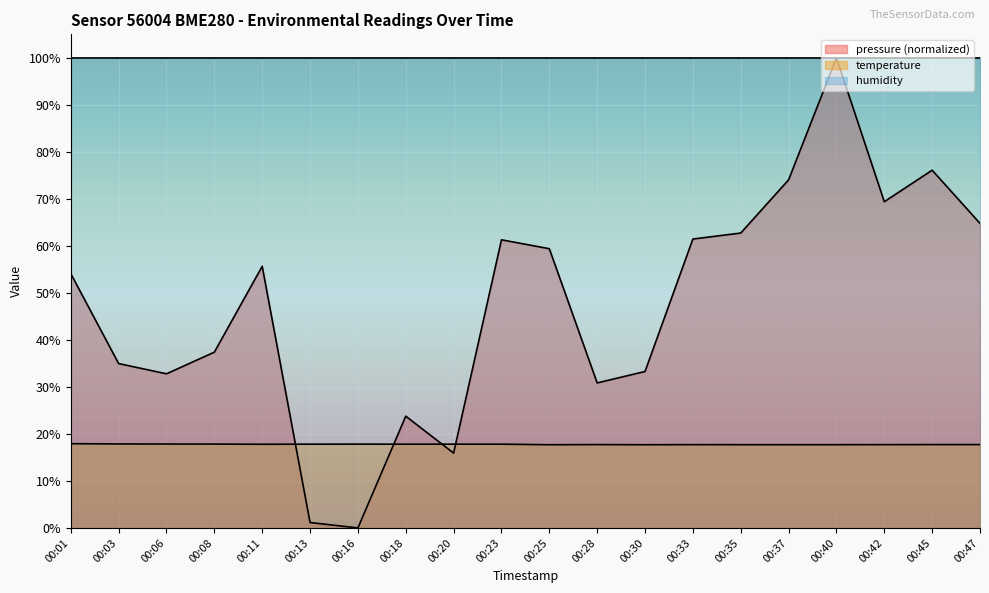

What is the difference between the temperature values at 00:28 and 00:13?

0.1